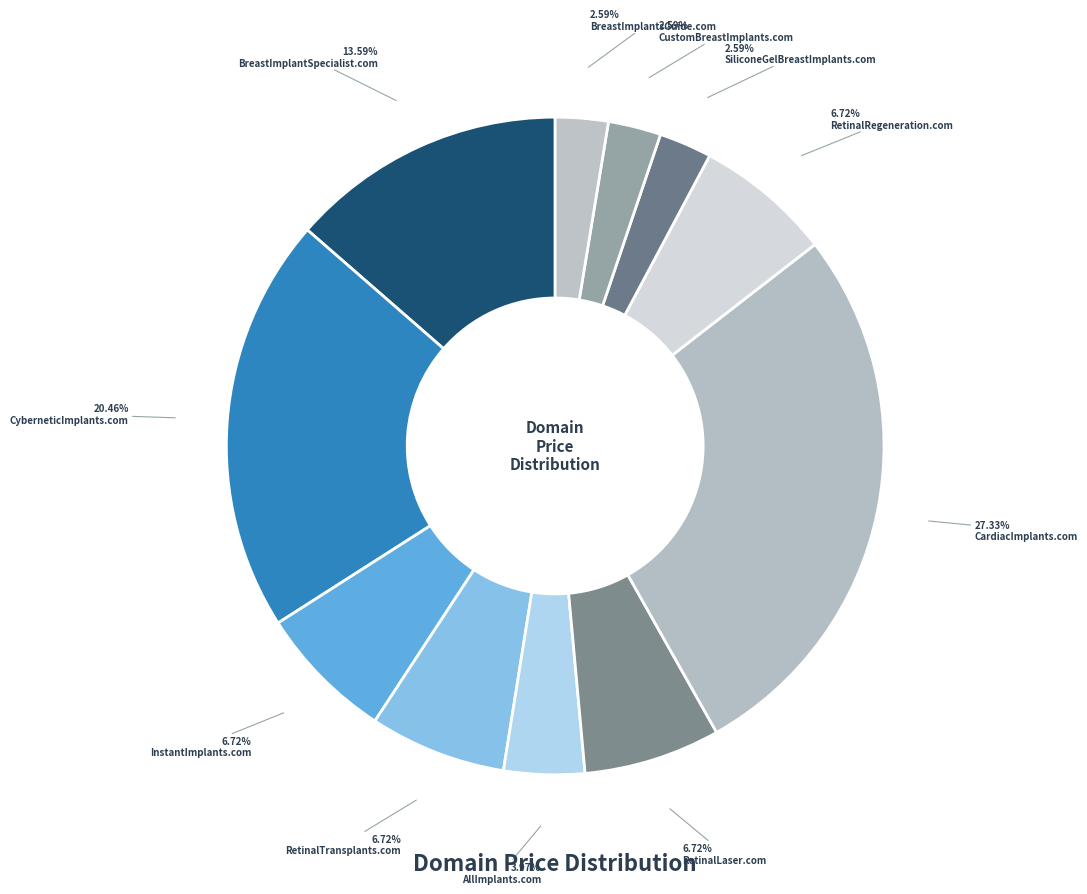

How many segments does this pie chart have?

11